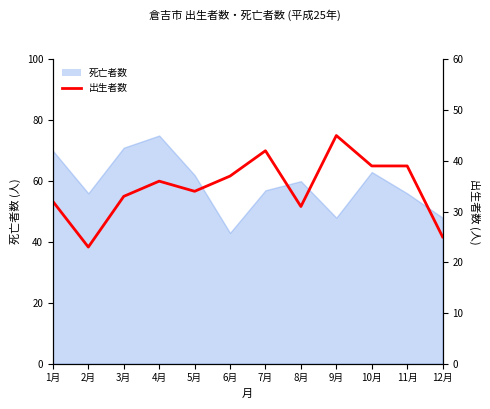

True or false: there are more than 1 points higher than both neighbors.

True